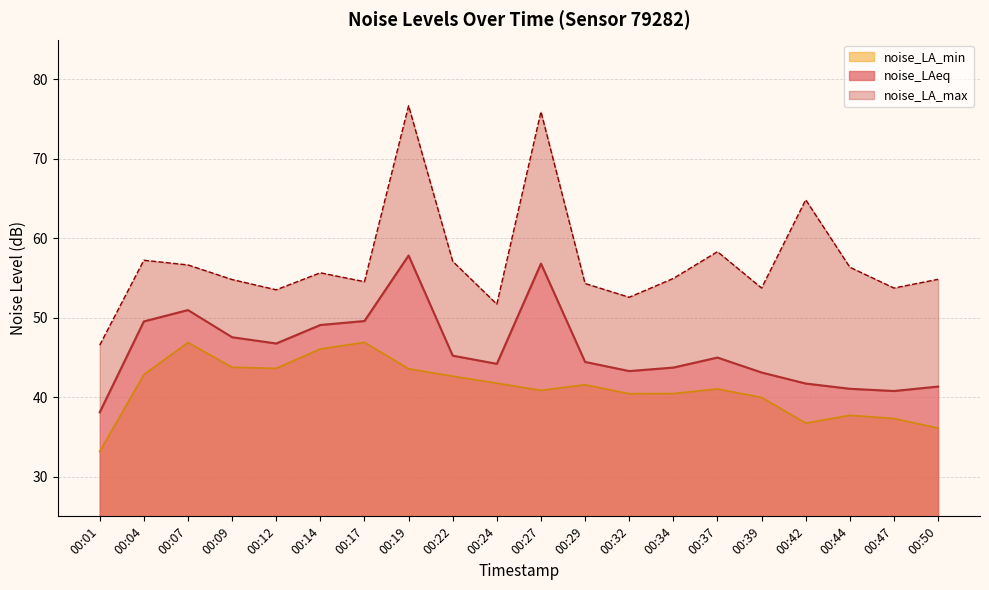

In noise_LAeq, how many points are lower than both neighbors (excluding endpoints)?

4